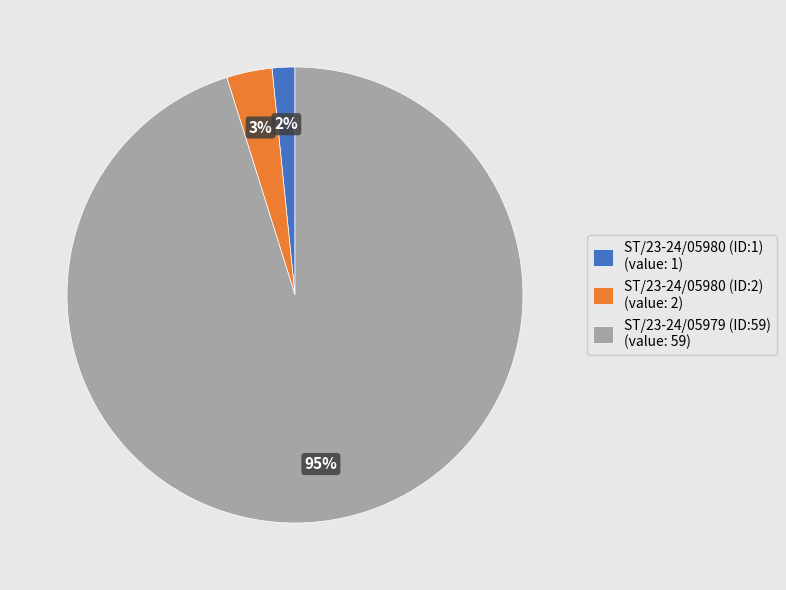

The ST/23-24/05980 (ID:2) slice represents 3% of the pie. True or false?

True